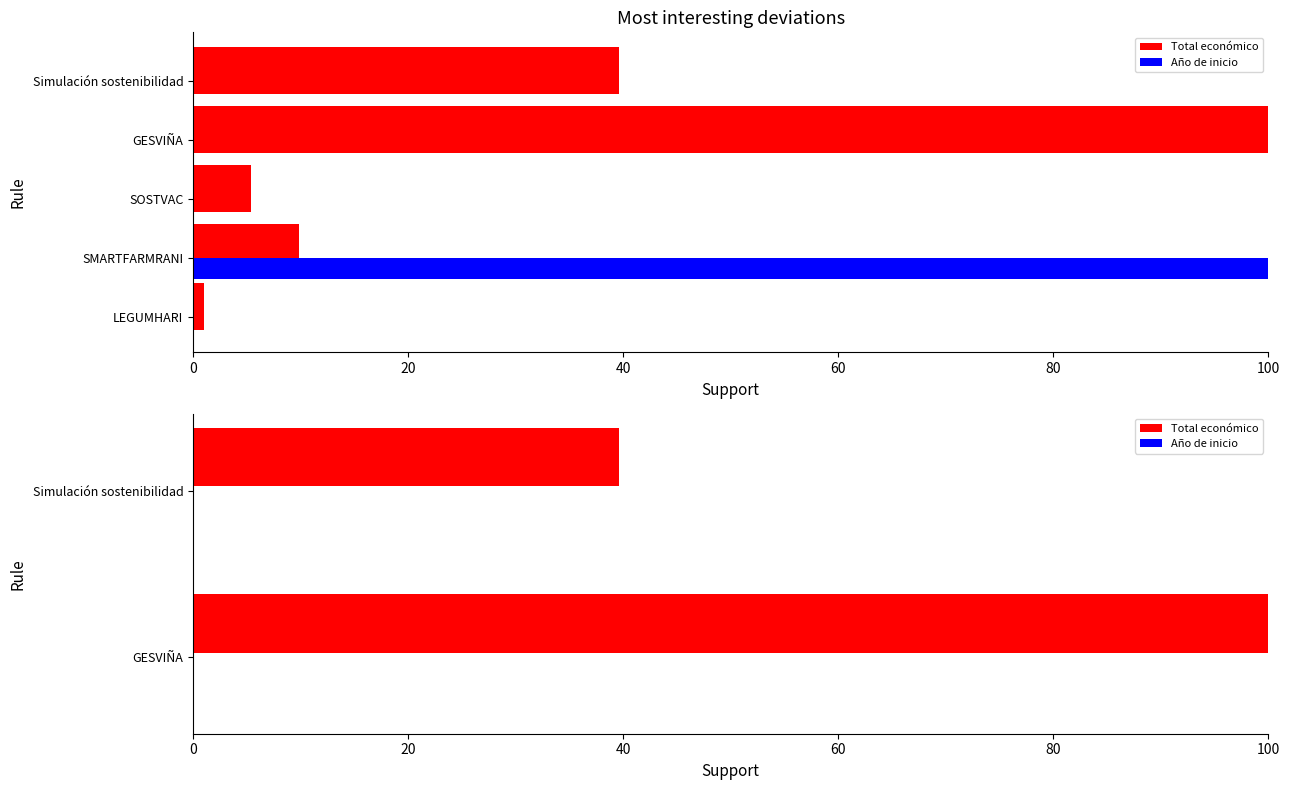

Rank the series at 0 from lowest to highest value.

Año de inicio, Total económico